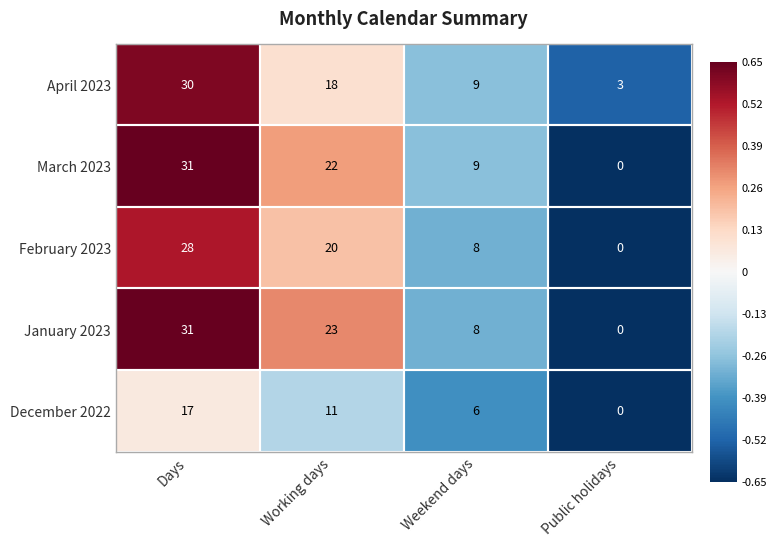

Between Days and Working days, which series saw the biggest shift?

April 2023